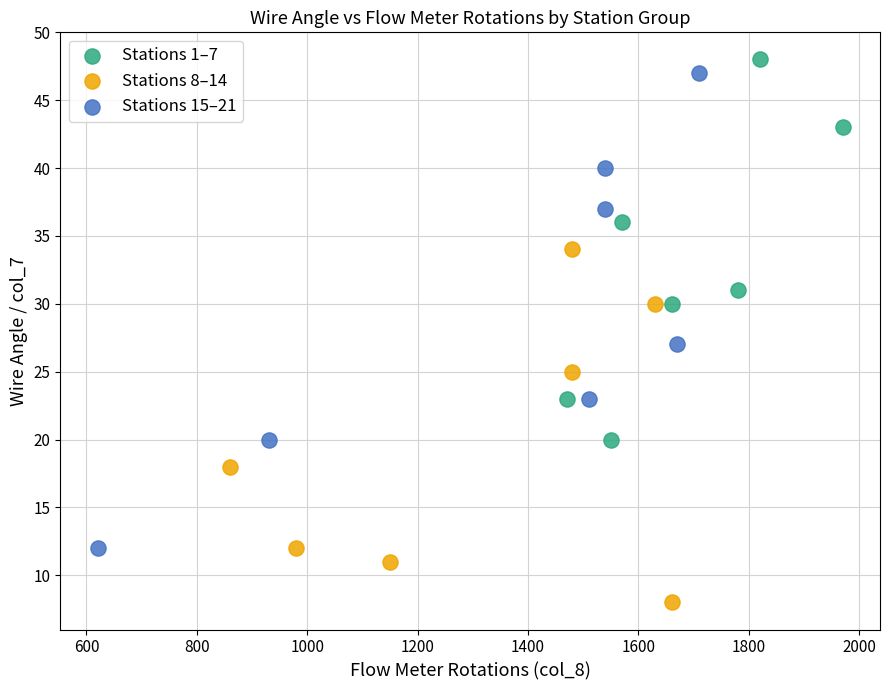

Which series contains the lowest Y value?

Stations 8–14